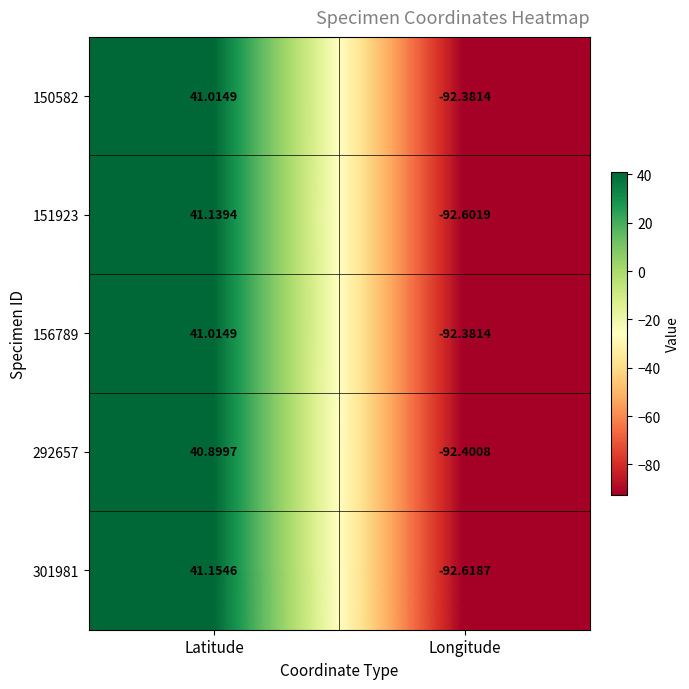

Count the number of data series in this chart.

5